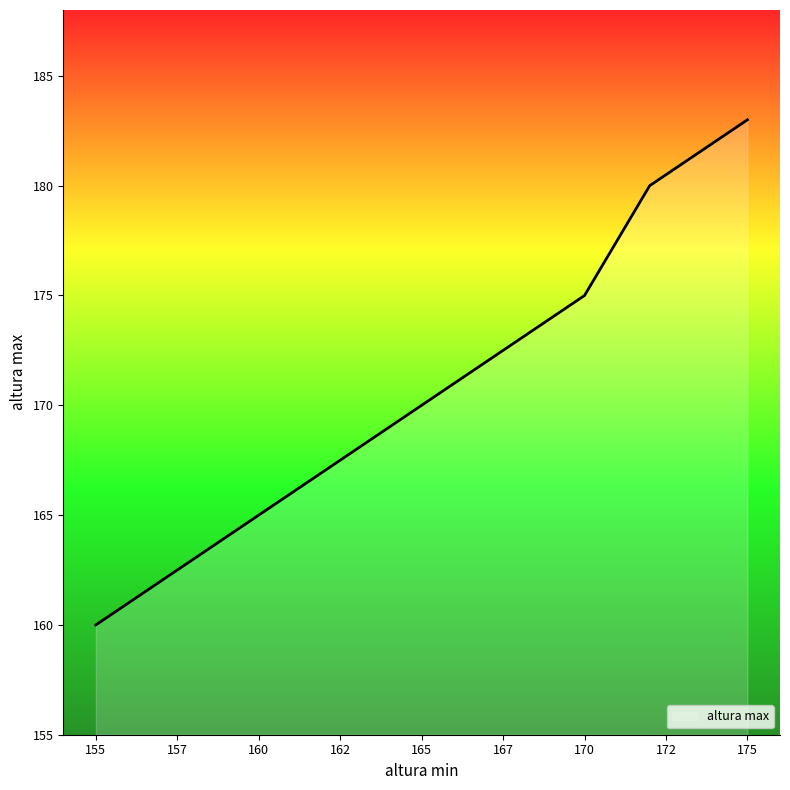

What is the difference between the maximum and minimum values?

23